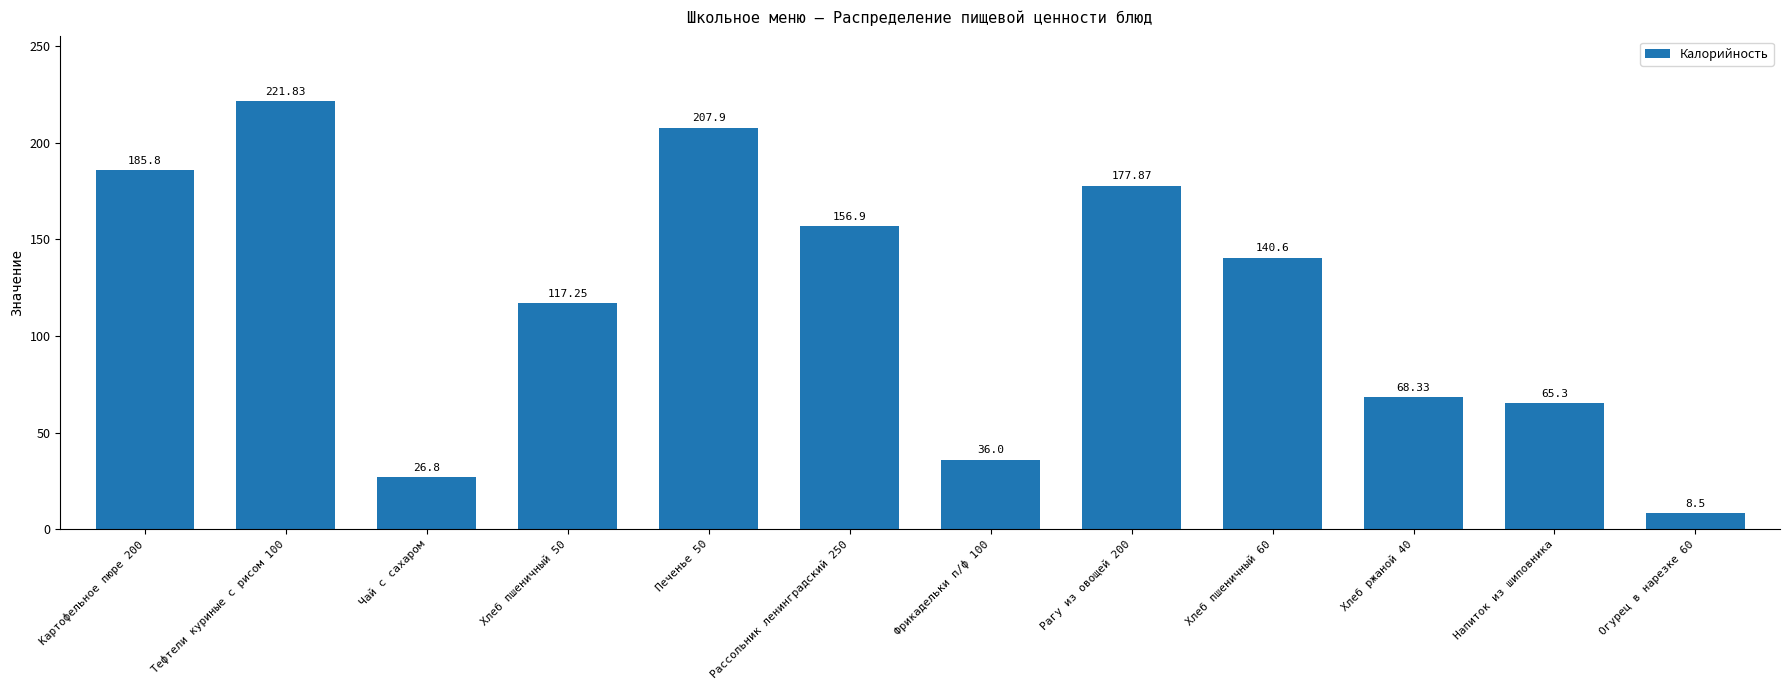

Rank the categories by value from highest to lowest.

Тефтели куриные с рисом 100, Печенье 50, Картофельное пюре 200, Рагу из овощей 200, Рассольник ленинградский 250, Хлеб пшеничный 60, Хлеб пшеничный 50, Хлеб ржаной 40, Напиток из шиповника, Фрикадельки п/ф 100, Чай с сахаром, Огурец в нарезке 60